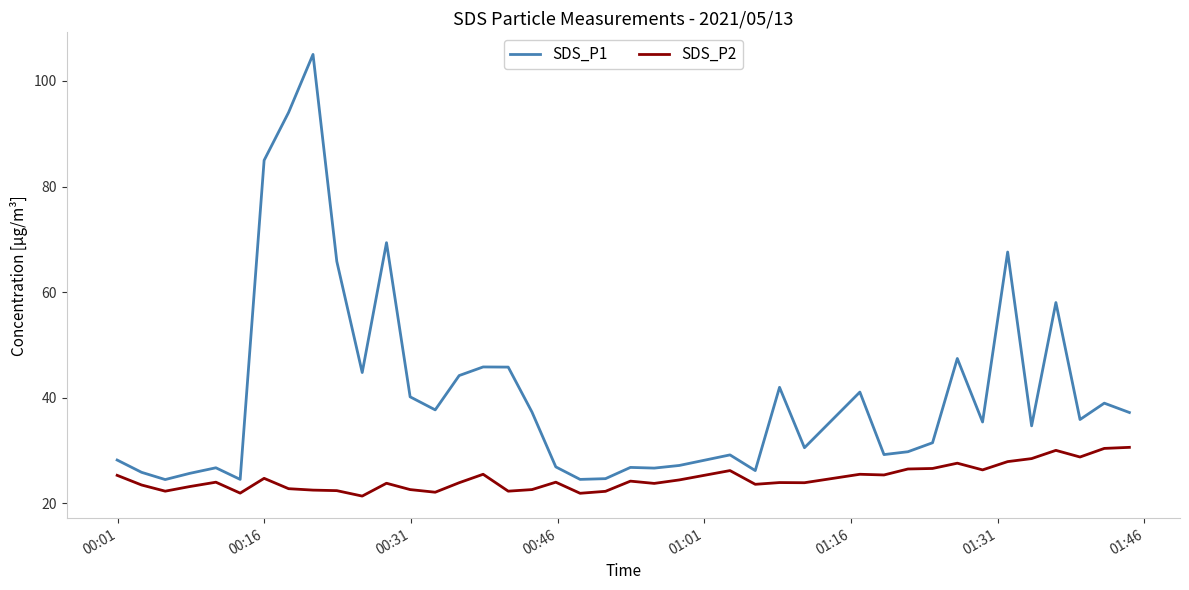

What is the sum of all SDS_P2 values?

989.0